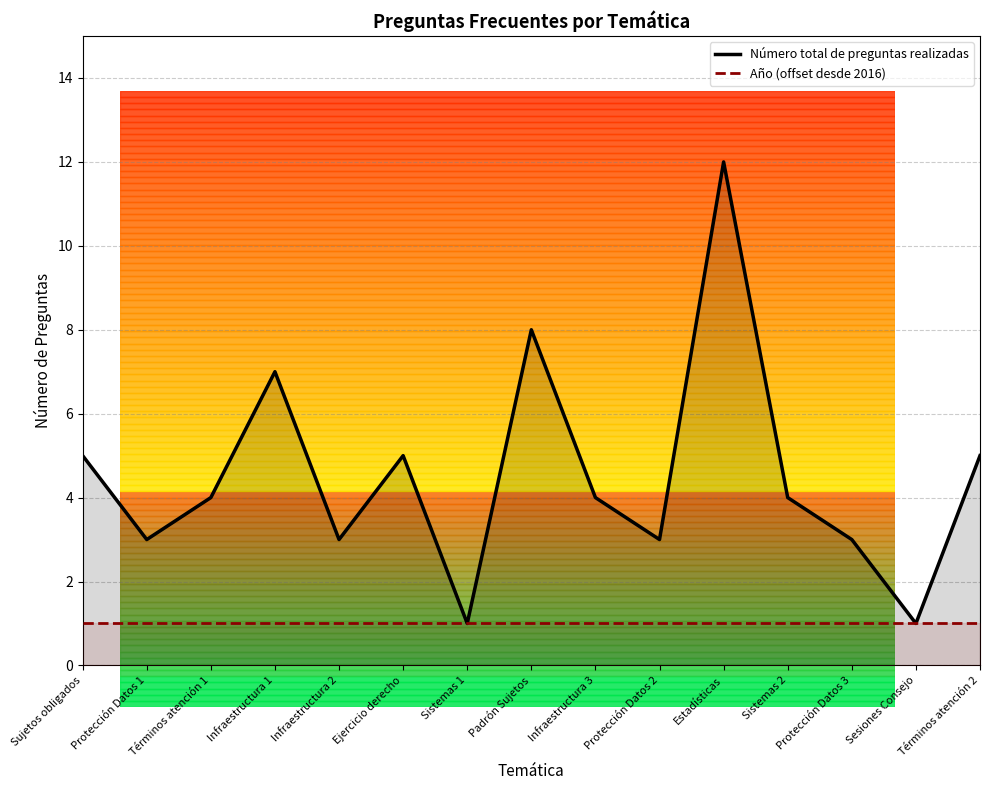

What is the label of the 14th point from the left?

Sesiones Consejo